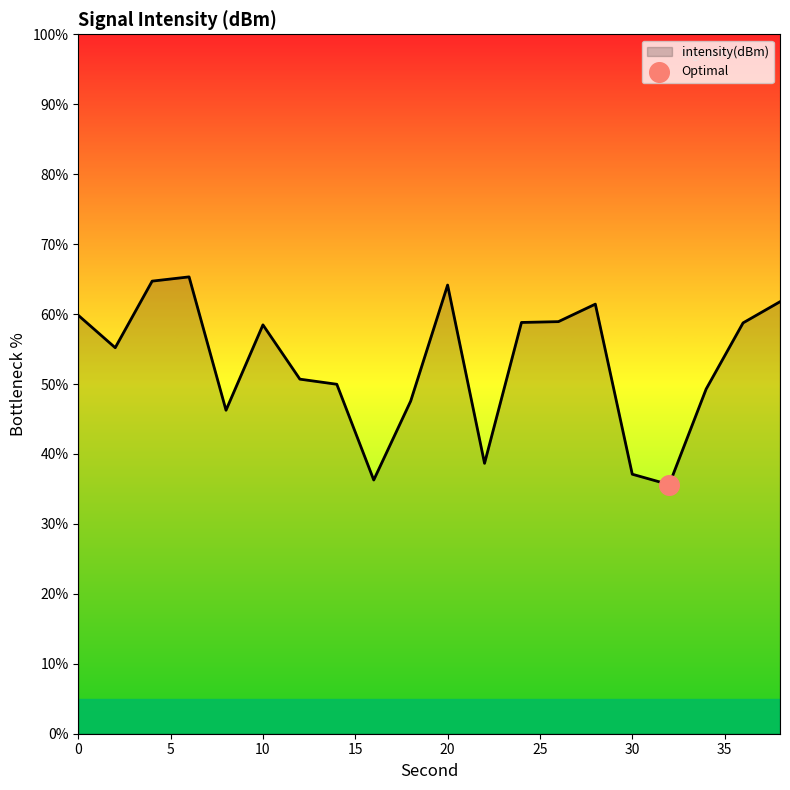

What is the difference between the maximum and minimum values?

29.7